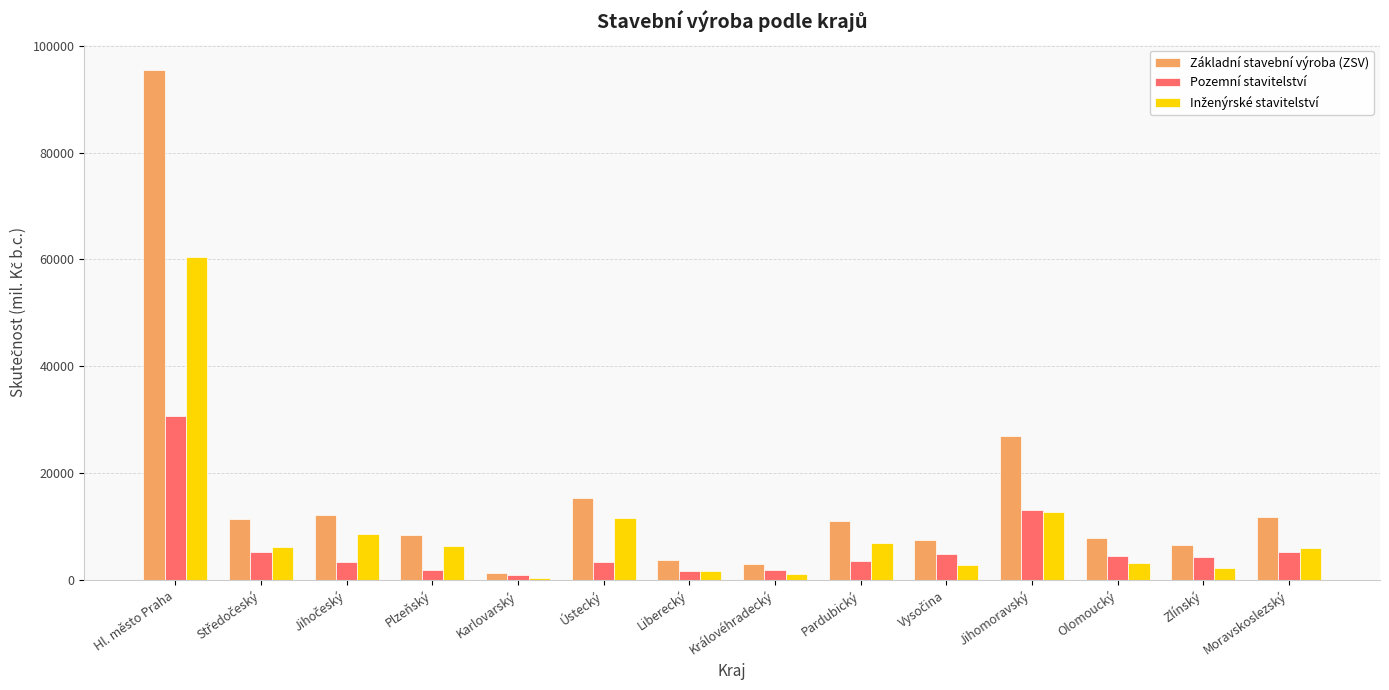

What is the difference between the maximum and second lowest values in the Pozemní stavitelství series?

29027